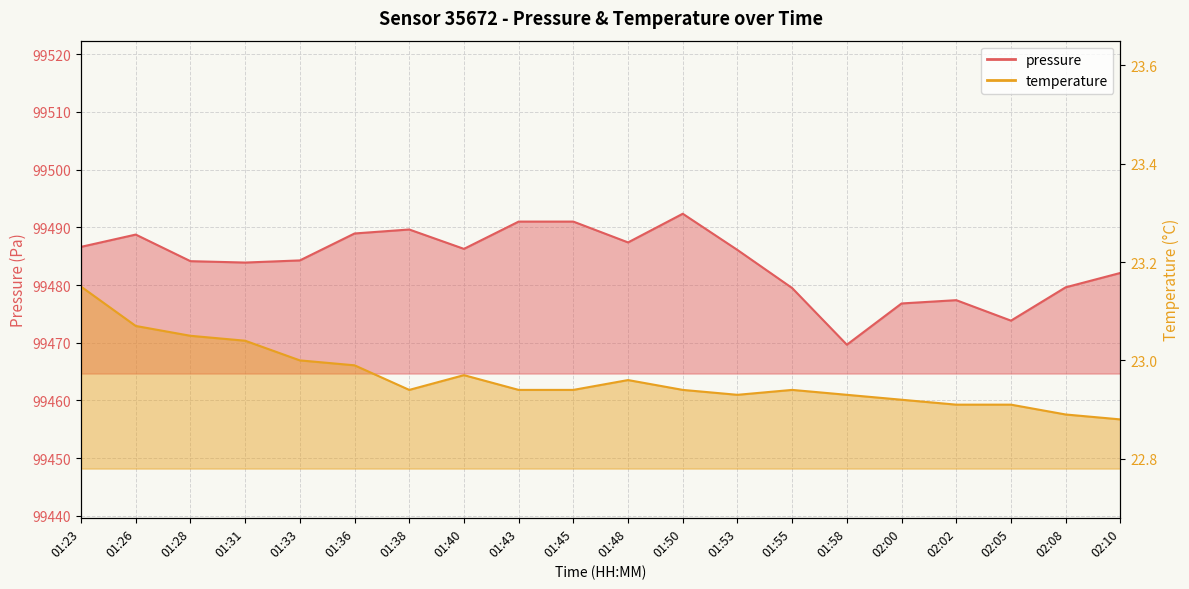

True or false: temperature and pressure intersect in this chart.

False